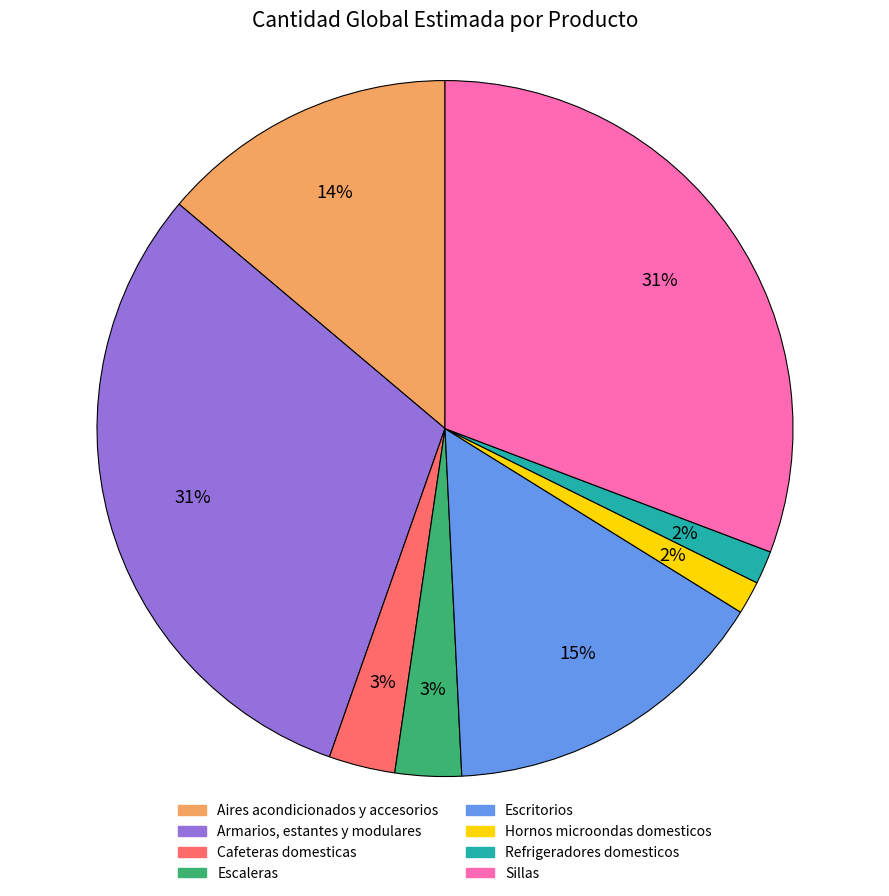

Is Sillas the majority of the pie?

No